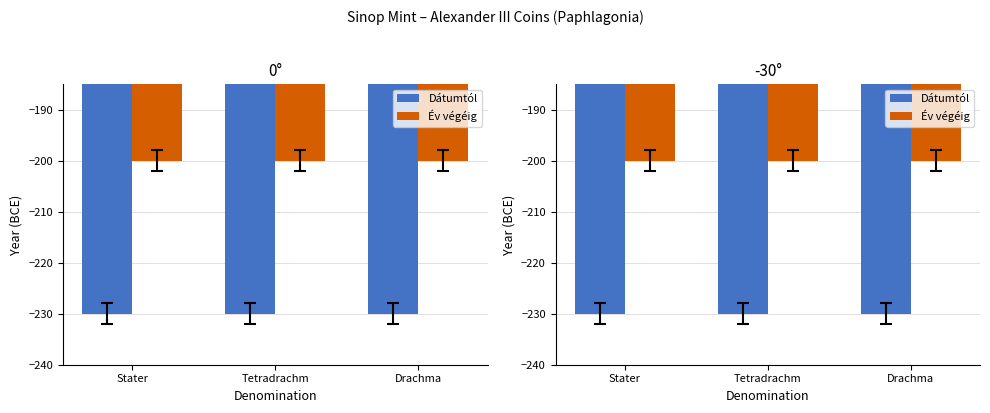

Which series has the widest spread of values?

Dátumtól